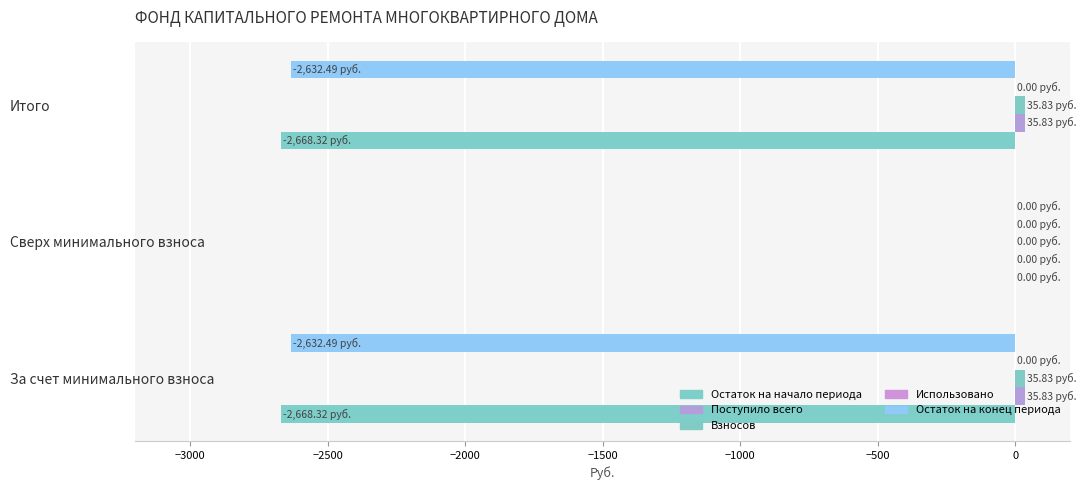

At which category is the sum across all series the highest?

Сверх минимального взноса